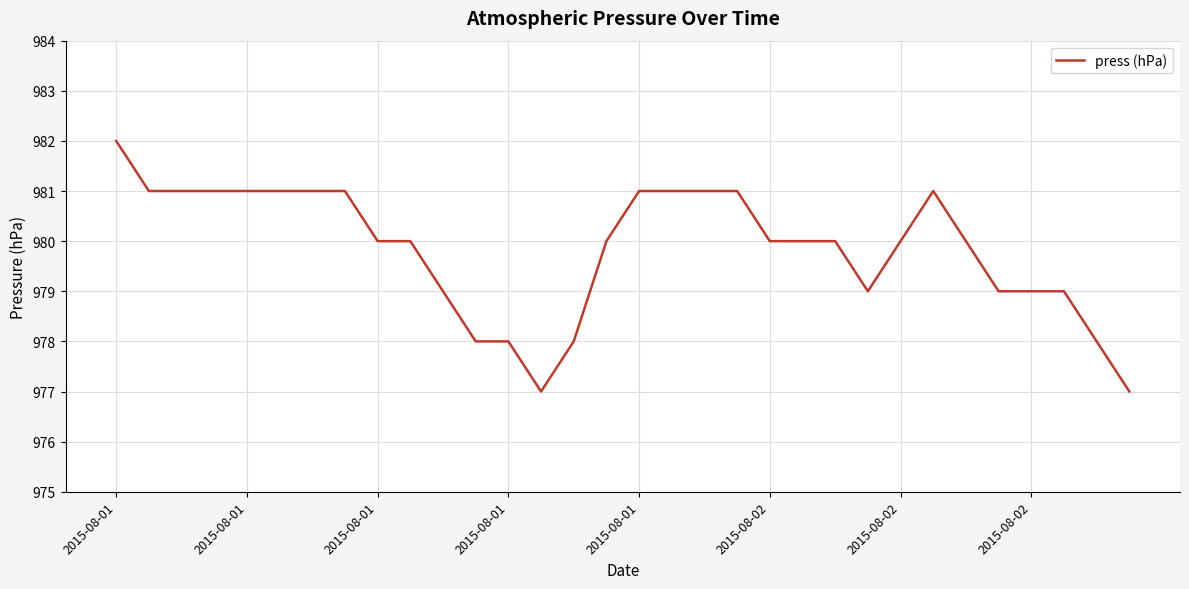

What is the smallest value displayed?

977